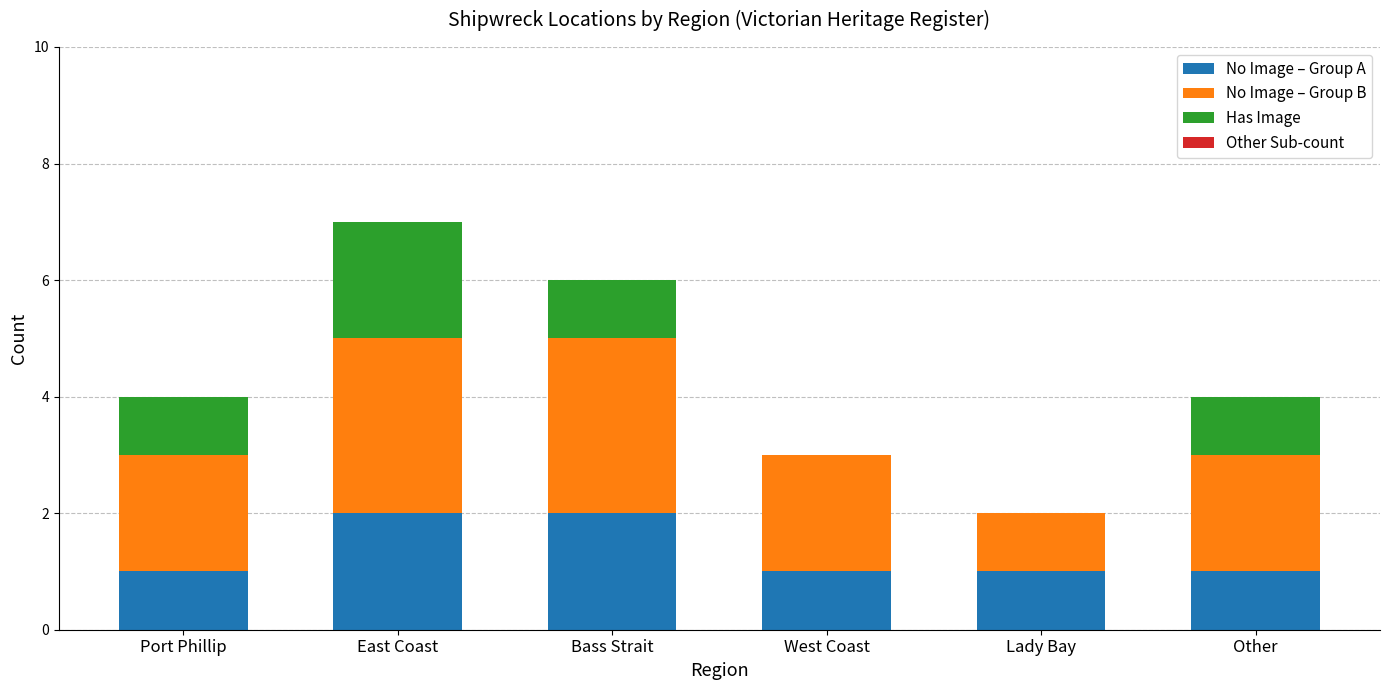

The No Image – Group A series shows 2 at Lady Bay. True or false?

False